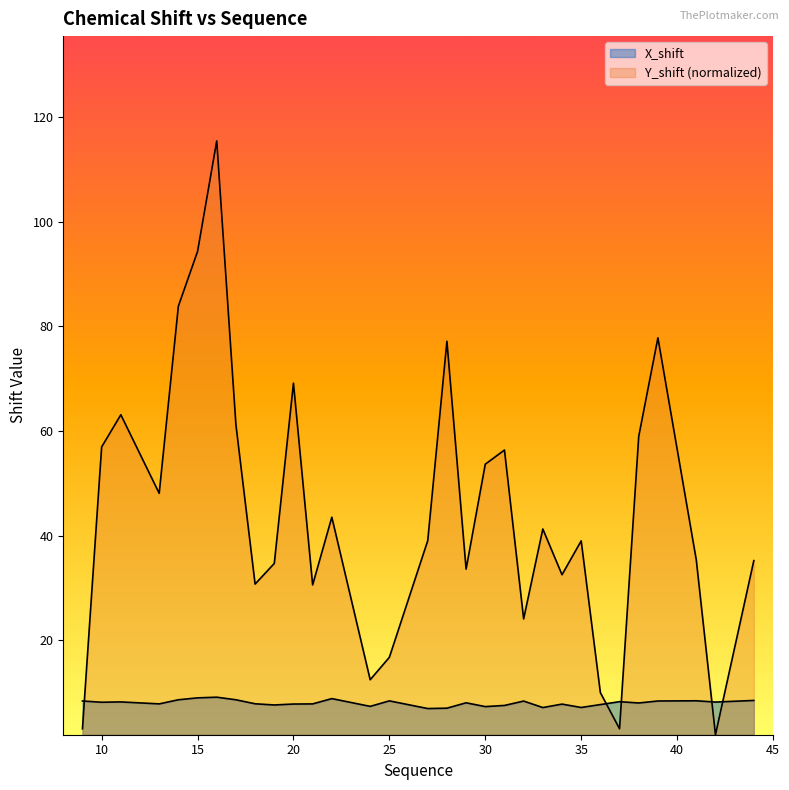

What are all the series names shown in the legend?

X_shift, Y_shift